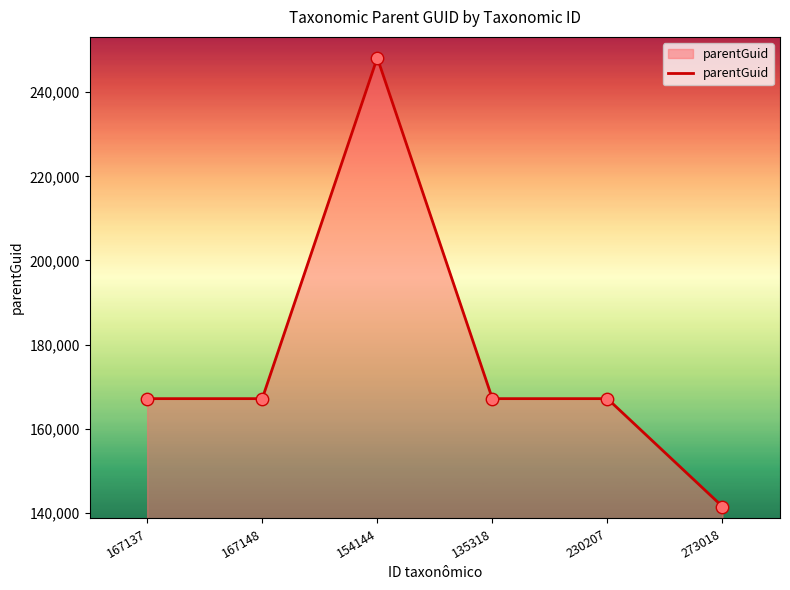

What is the ratio of the value at 154144 to the value at 167137?

1.5